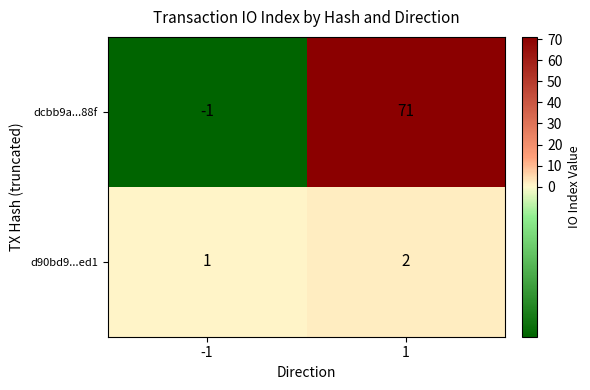

Rank the series by their average value, from lowest to highest.

d90bd9...ed1, dcbb9a...88f